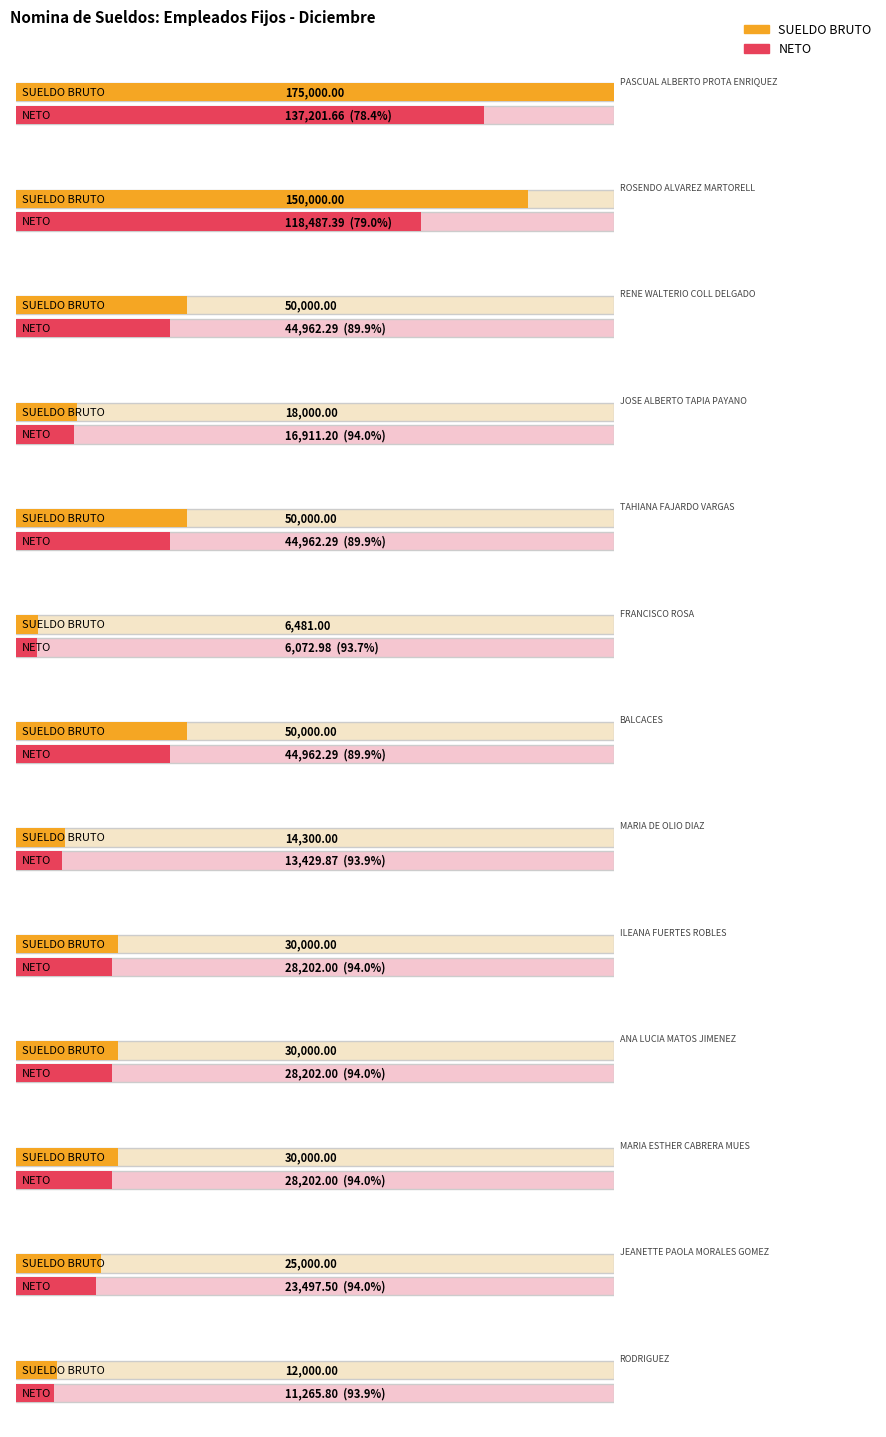

Rank the series by their maximum value, from lowest to highest.

NETO, SUELDO BRUTO